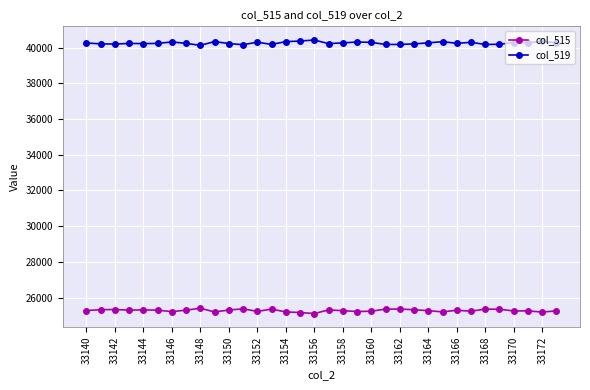

Rank the series by their average value, from lowest to highest.

col_515, col_519